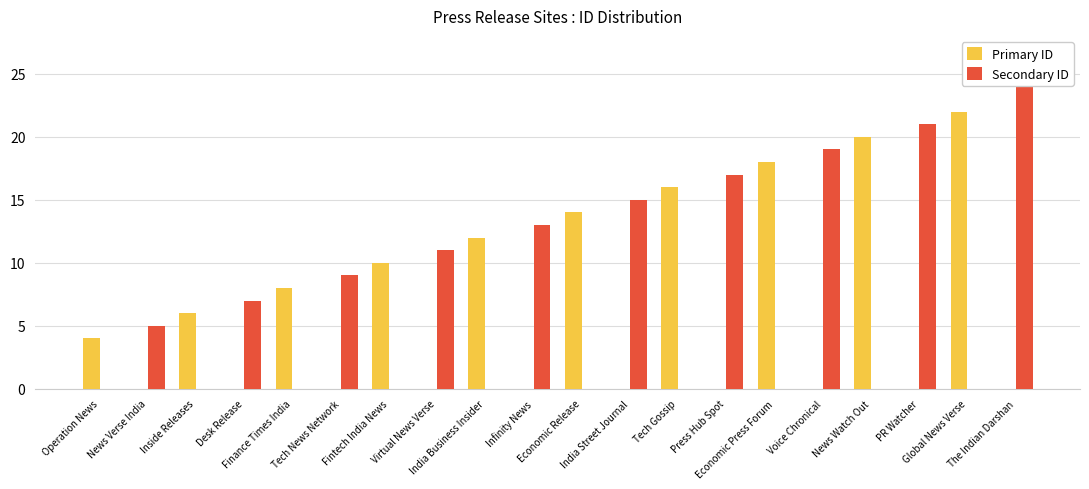

Which series changed the most between Finance Times India and Infinity News?

Secondary ID